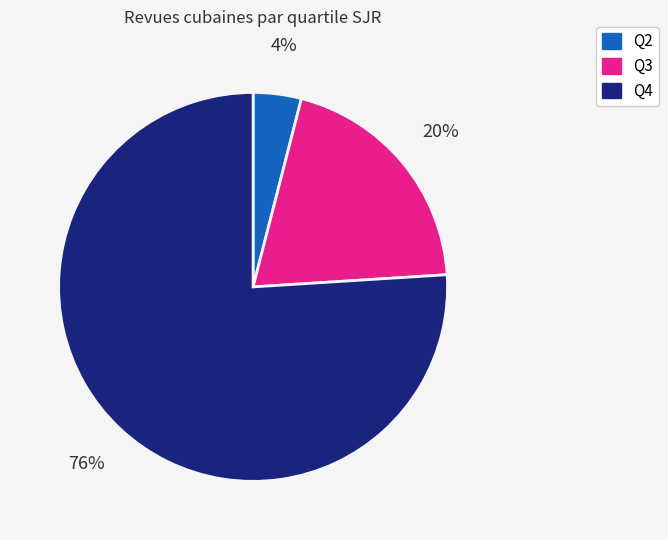

How many segments does this pie chart have?

3